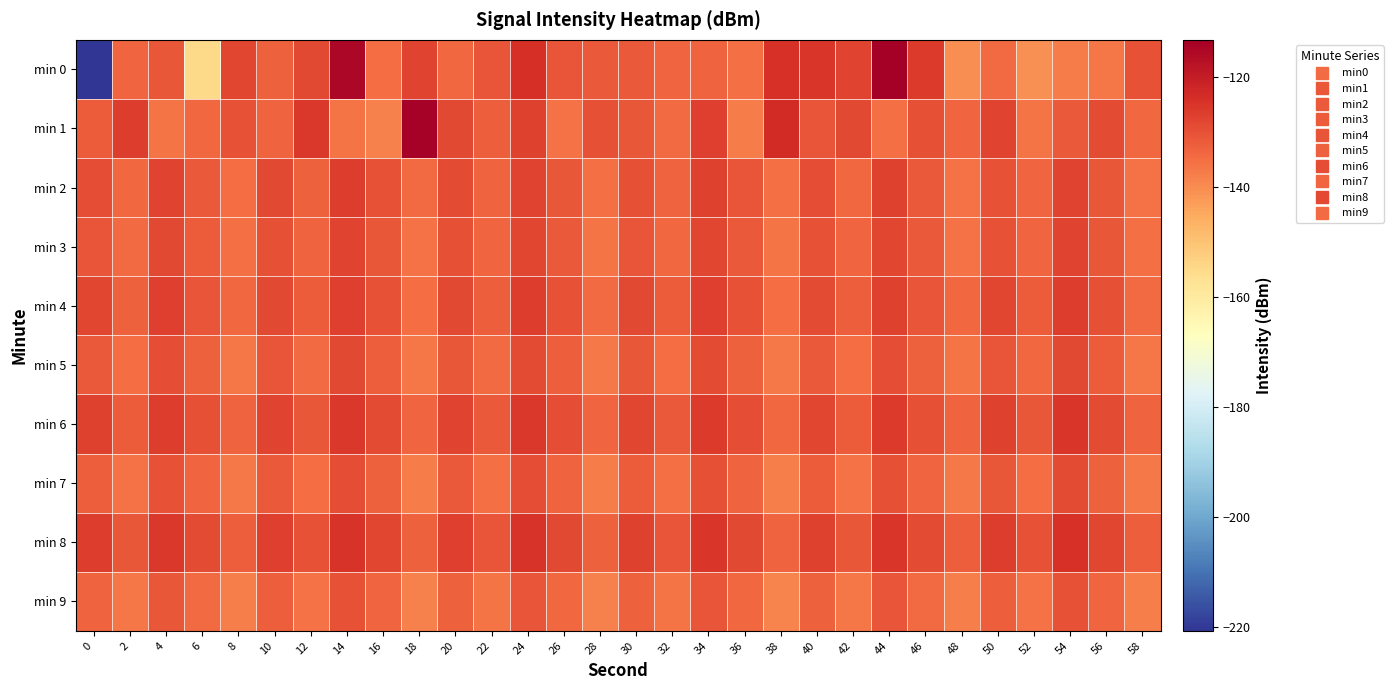

What is the smallest value displayed?

-220.6